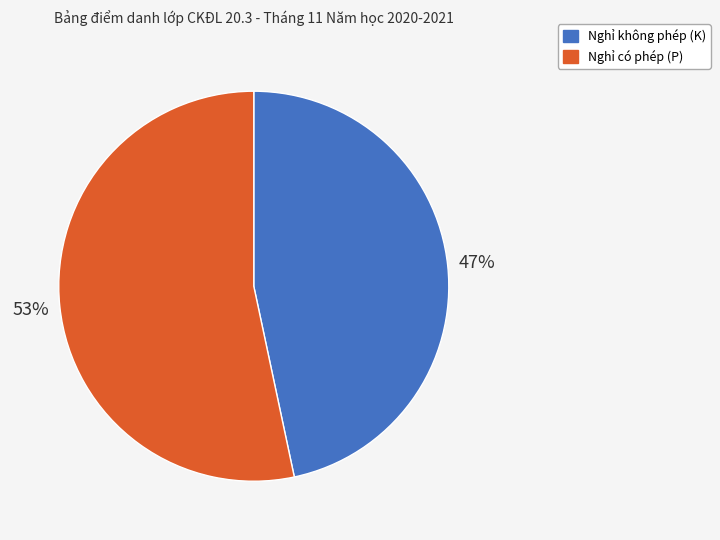

To the nearest percent, what is the average slice percentage?

50%